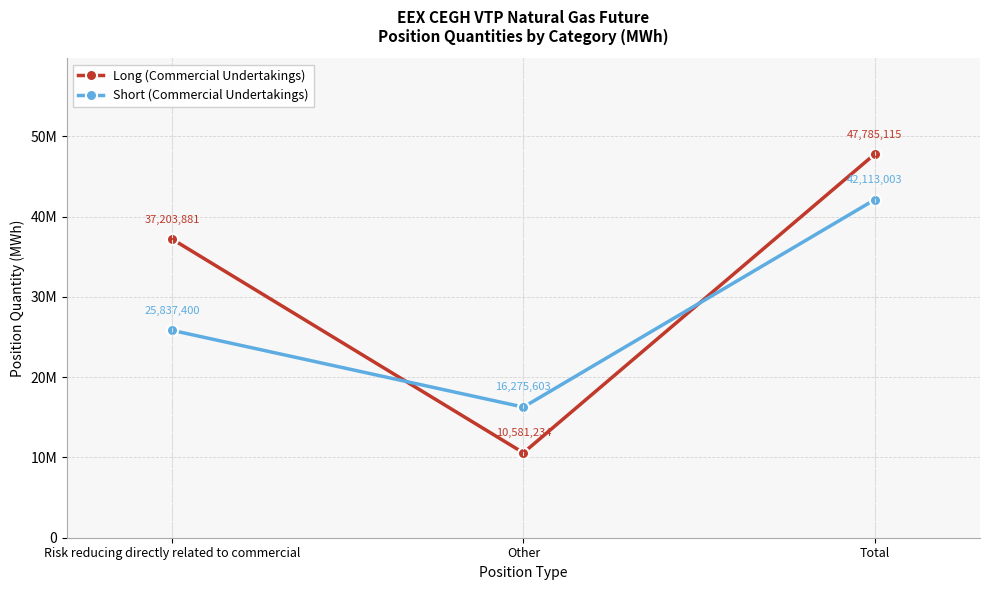

Is this an area chart (filled region under the line)?

No